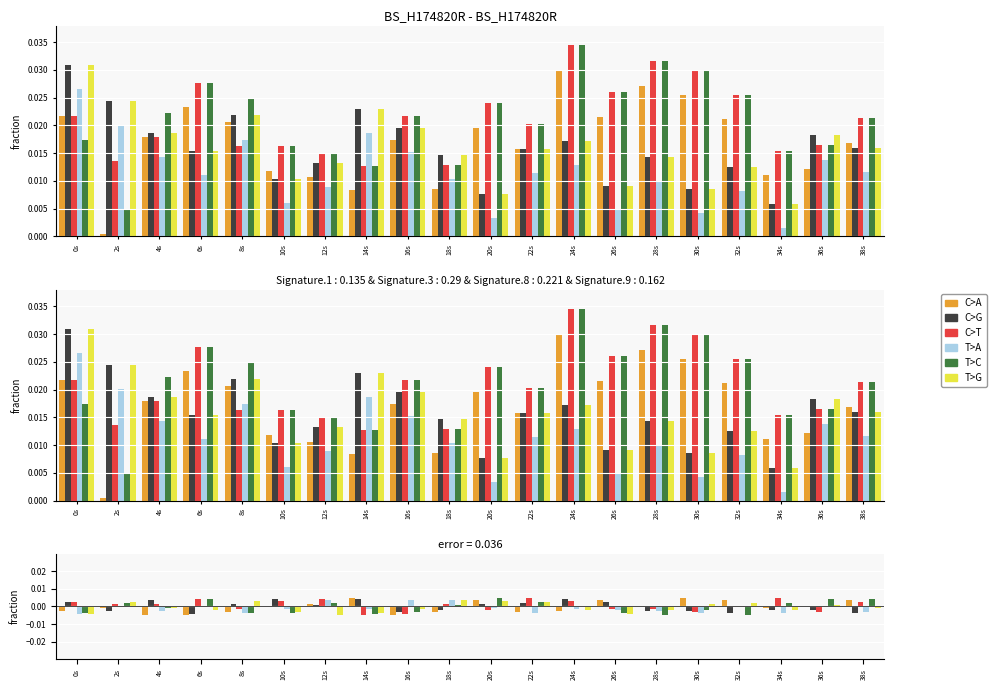

The C>A series shows -0.0 at 22s. True or false?

False